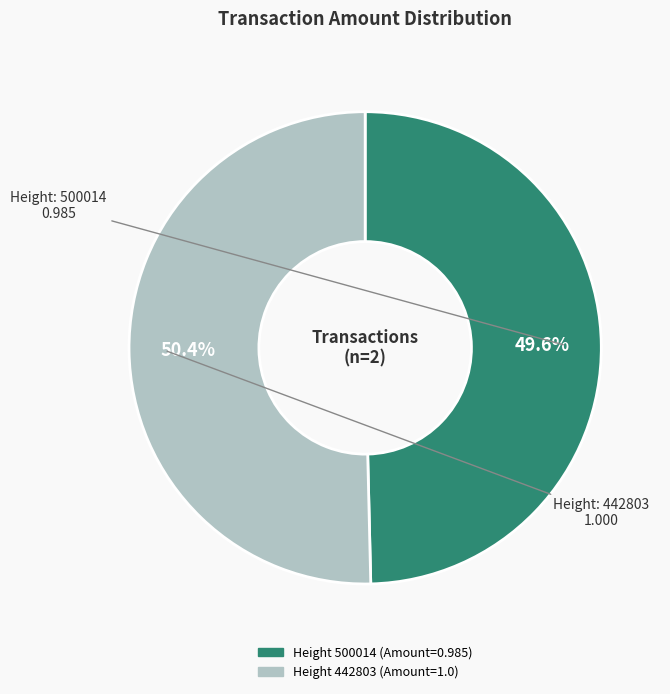

Is there a majority slice in this chart?

Yes